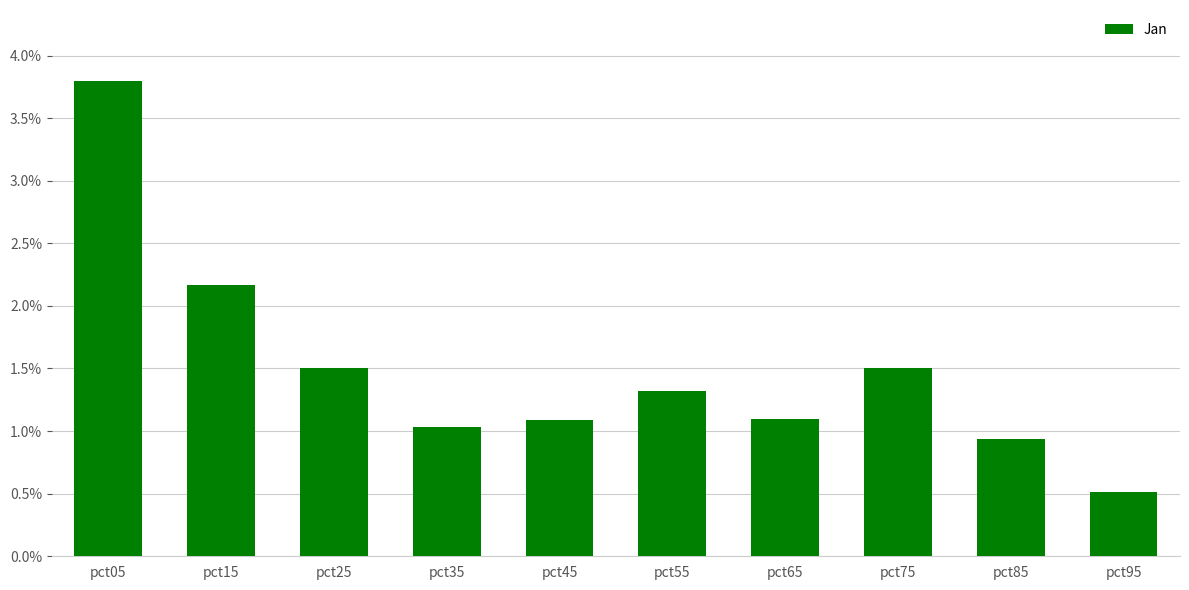

Reading left to right, extract all data points from this chart.

pct05=3.8	pct15=2.2	pct25=1.5	pct35=1.0	pct45=1.1	pct55=1.3	pct65=1.1	pct75=1.5	pct85=0.9	pct95=0.5